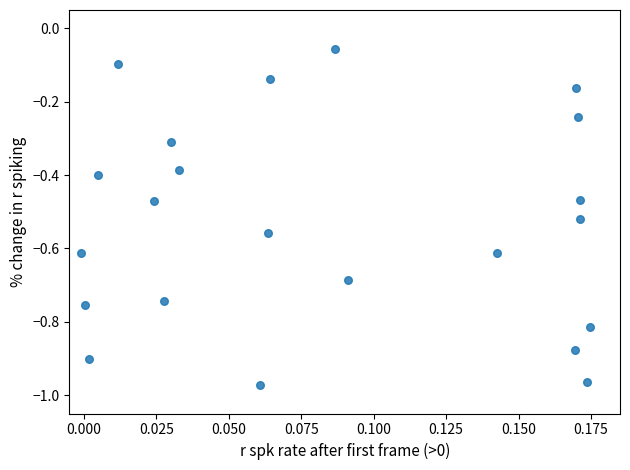

What is the range of Y values (max minus min)?

0.9